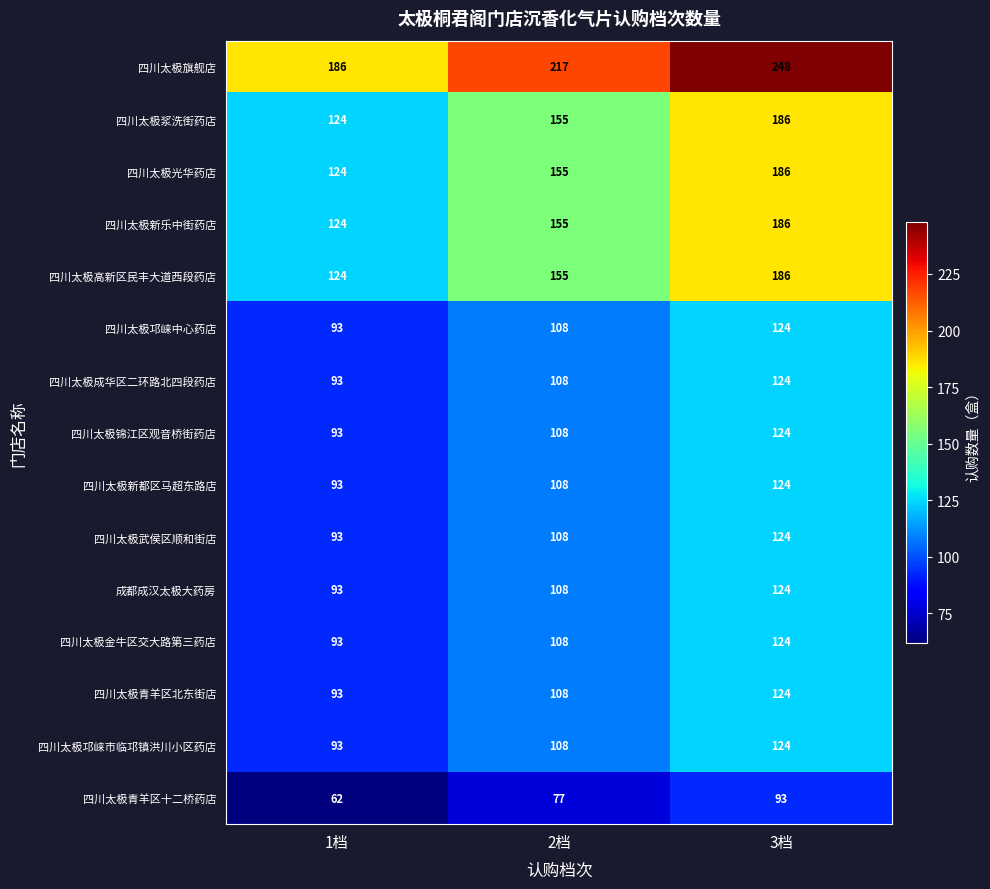

What is the total value across all series at 3档?

2201